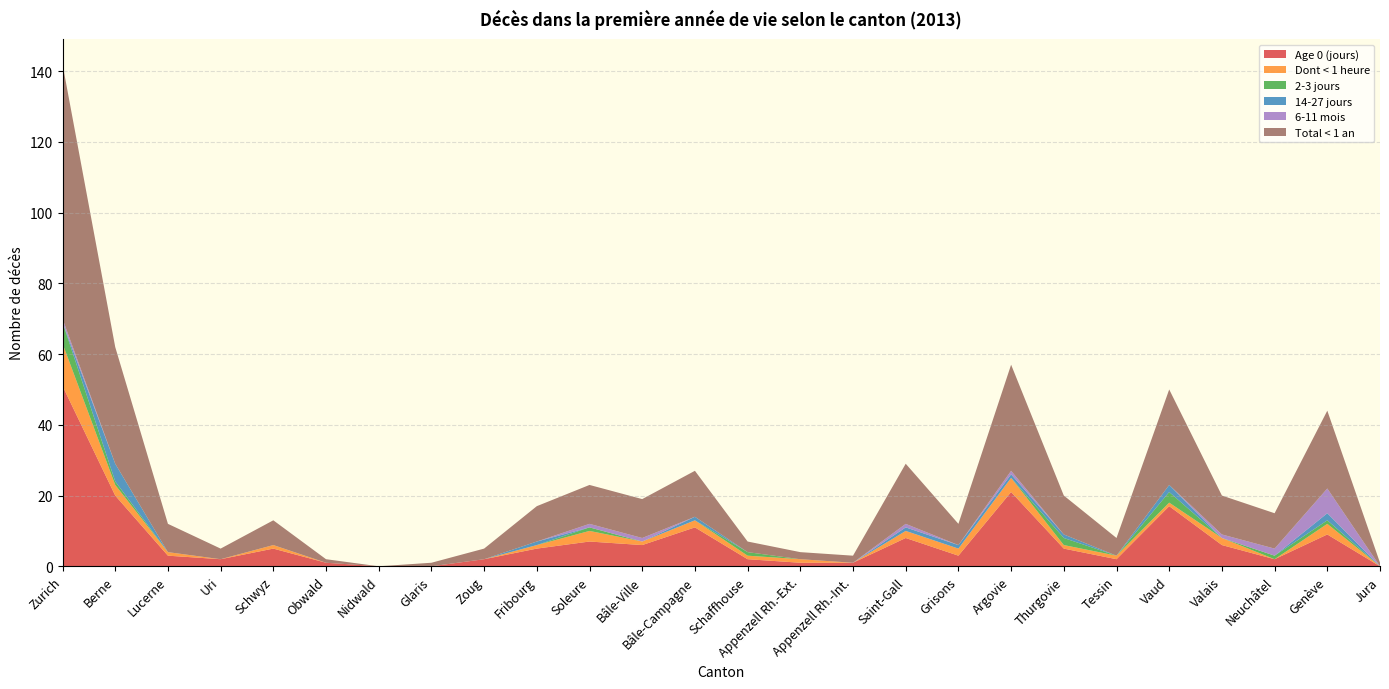

Reading left to right, what are all the values shown in this chart?

Age 0 (jours): 51	20	3	2	5	1	0	0	2	5	7	6	11	2	1	1	8	3	21	5	2	17	6	2	9	0
Dont < 1 heure: 12	3	1	0	1	0	0	0	0	1	3	1	2	1	1	0	2	2	4	1	1	1	2	0	3	0
2-3 jours: 6	1	0	0	0	0	0	0	0	0	1	0	0	1	0	0	0	0	0	2	0	3	0	1	1	0
14-27 jours: 0	5	0	0	0	0	0	0	0	1	0	0	1	0	0	0	1	1	1	1	0	2	0	0	2	0
6-11 mois: 1	0	0	0	0	0	0	0	0	0	1	1	0	0	0	0	1	0	1	0	0	0	1	2	7	0
Total < 1 an: 72	33	8	3	7	1	0	1	3	10	11	11	13	3	2	2	17	6	30	11	5	27	11	10	22	1